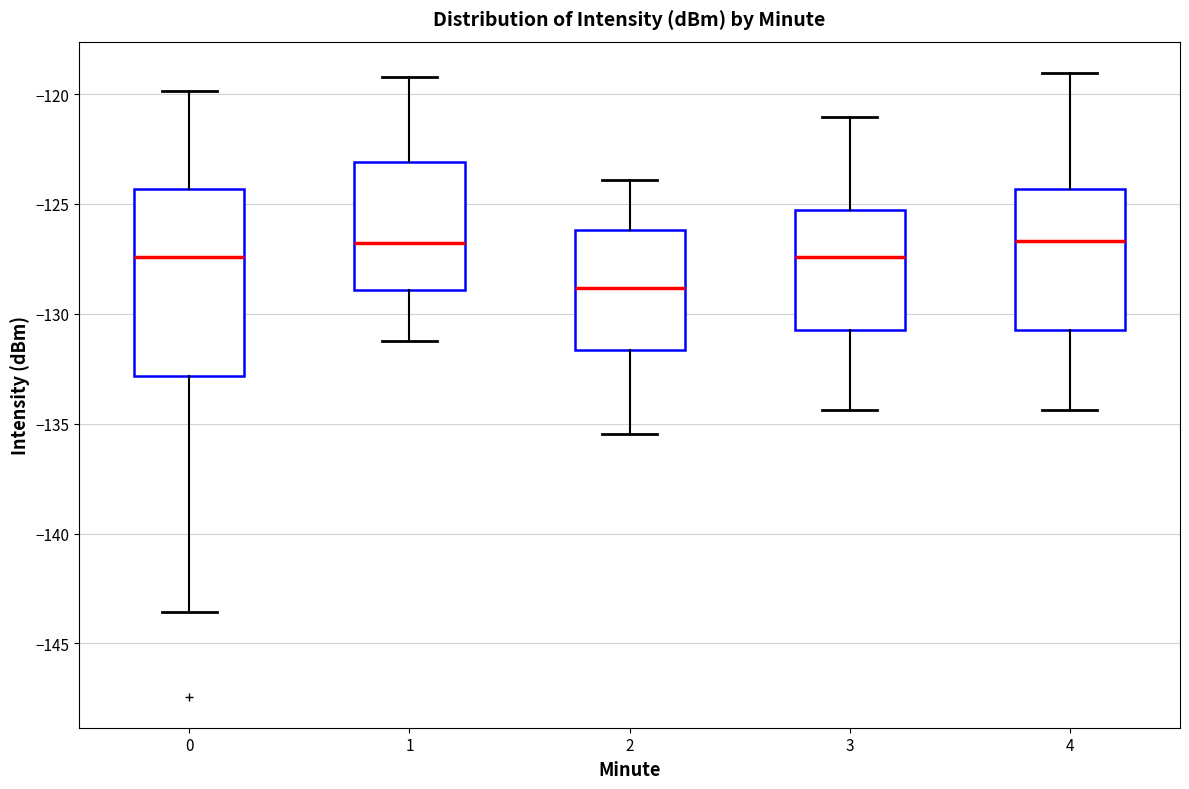

Reading left to right, transcribe this box plot: for each box, give where its median line is, the range the box spans, and where its two whiskers end, as read against the y-axis. The values are not printed on the chart, so give them approximately, as read against the axis.

0: median -127.5, box -133.0 to -124.5, whiskers -143.5 to -120.0
1: median -127.0, box -129.0 to -123.0, whiskers -131.0 to -119.0
2: median -129.0, box -131.5 to -126.0, whiskers -135.5 to -124.0
3: median -127.5, box -130.5 to -125.5, whiskers -134.5 to -121.0
4: median -126.5, box -130.5 to -124.5, whiskers -134.5 to -119.0